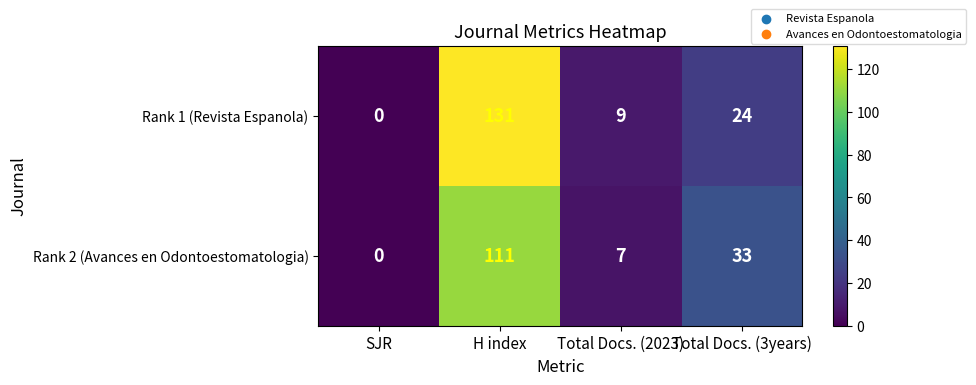

At which category is the sum across all series the highest?

H index